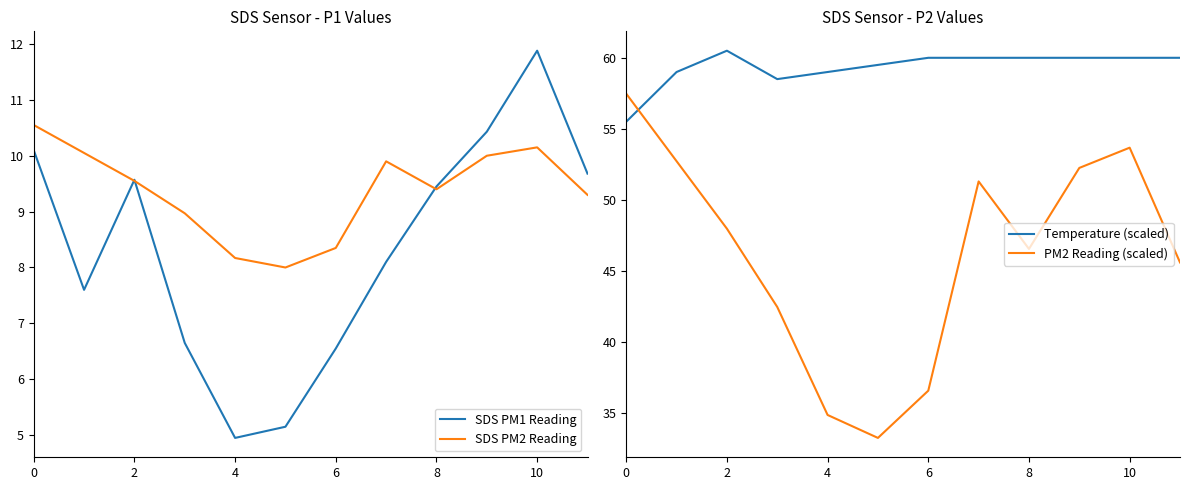

What are all the series names shown in the legend?

SDS PM1 Reading, SDS PM2 Reading, Temperature (scaled), PM2 Reading (scaled)